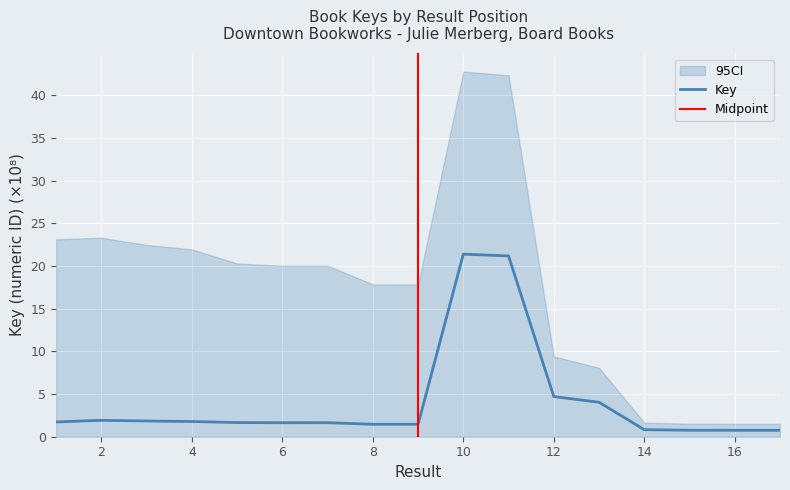

Reading left to right, extract all data points from this chart.

1.7	1.9	1.8	1.8	1.7	1.6	1.6	1.5	1.5	21.4	21.2	4.7	4.0	0.8	0.8	0.8	0.8